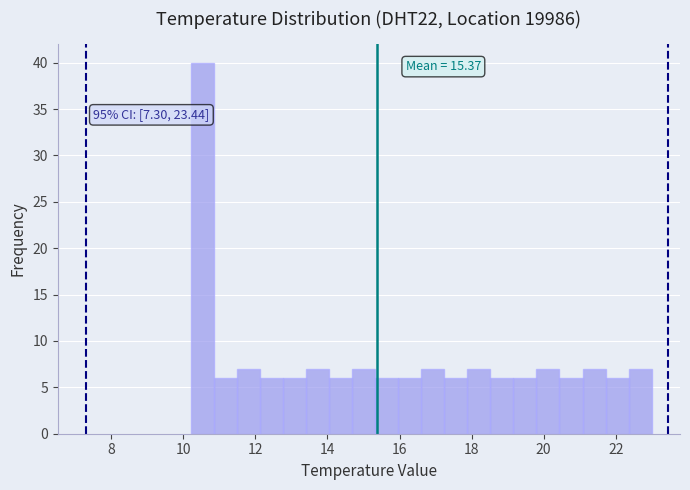

Around what value on the x-axis is the tallest bar? Give the approximate position of its centre, as read against the axis.

10.6